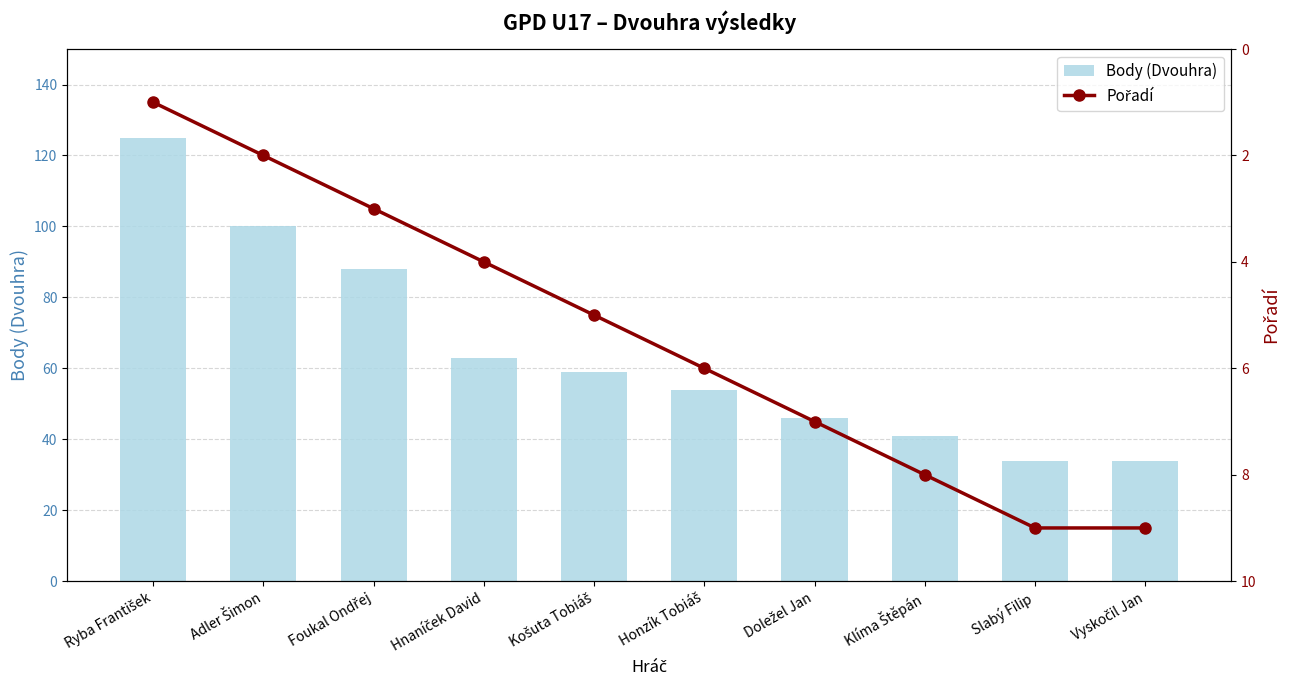

Where is Pořadí nearest to the value 5?

Košuta Tobiáš